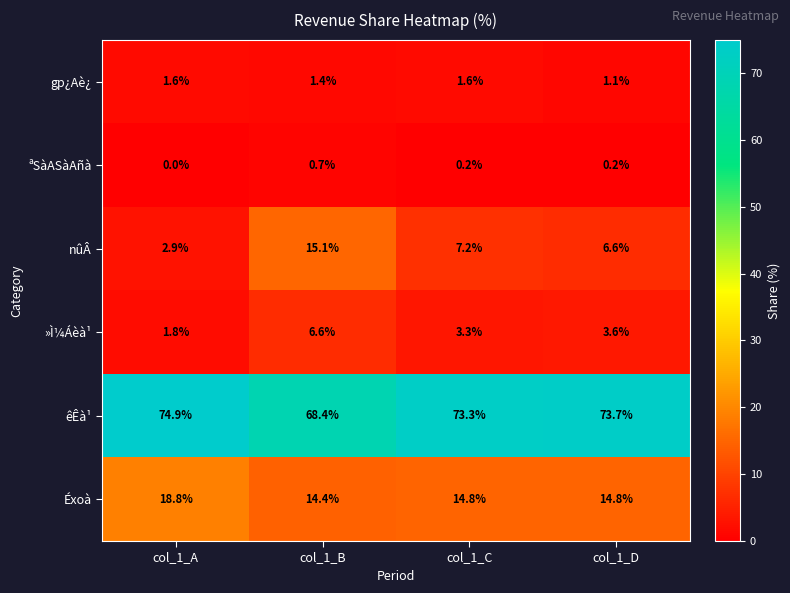

The Éxoà series shows 21.6 at col_1_B. True or false?

False